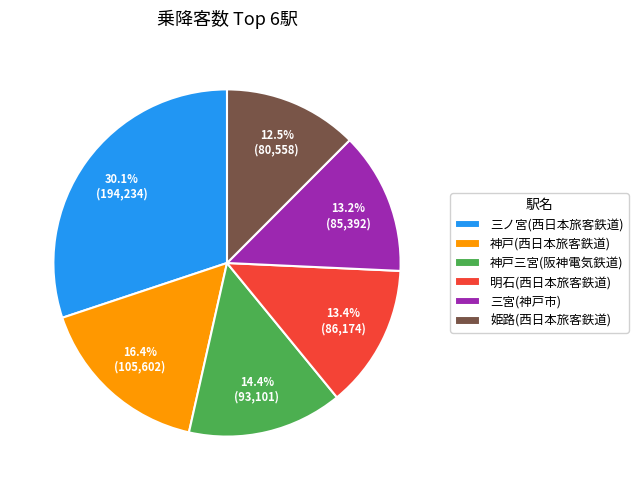

How many slices are in this pie chart?

6